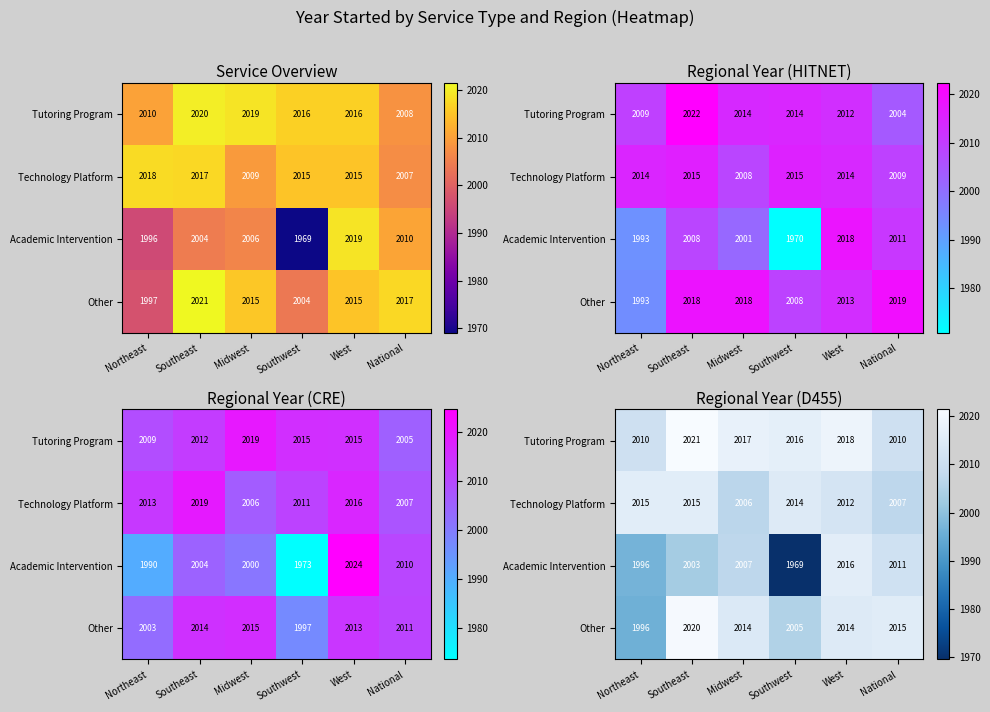

Is it true that Technology Platform equals 637.8 at West?

False